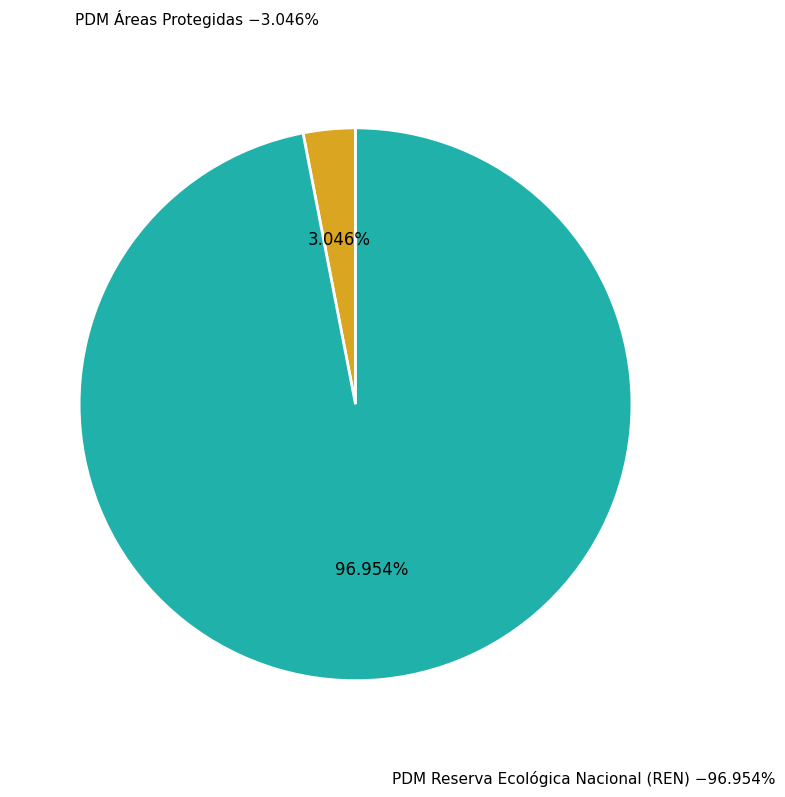

To the nearest percent, what is the combined percentage of PDM - Reserva Ecológica Nacional (REN) and PDM - Áreas Protegidas, Condicionantes?

100%